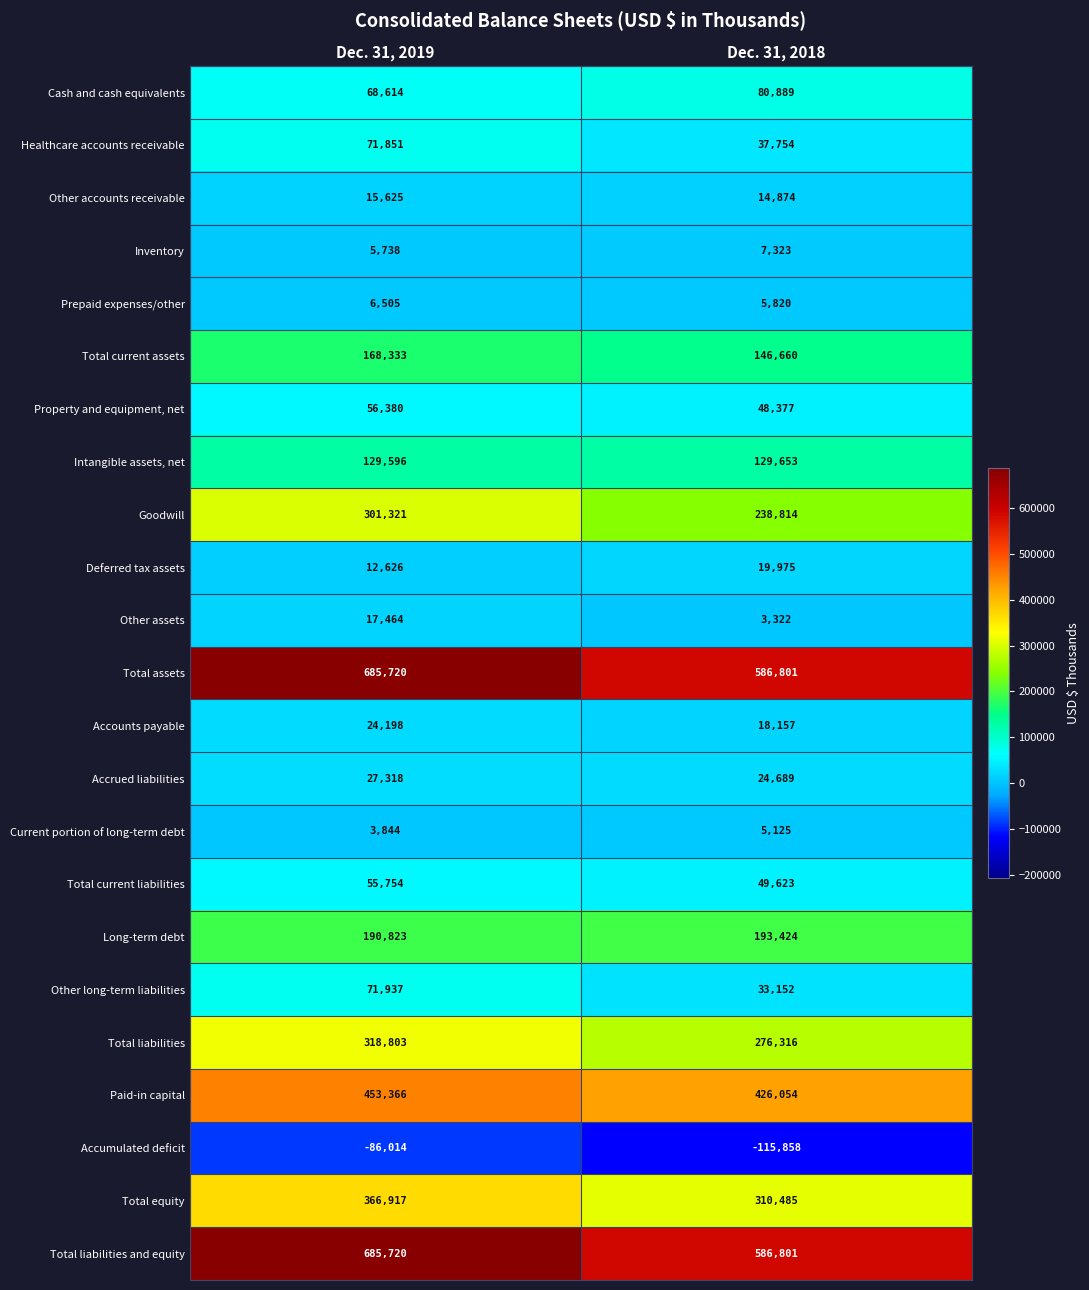

What is the smallest value displayed?

-115858